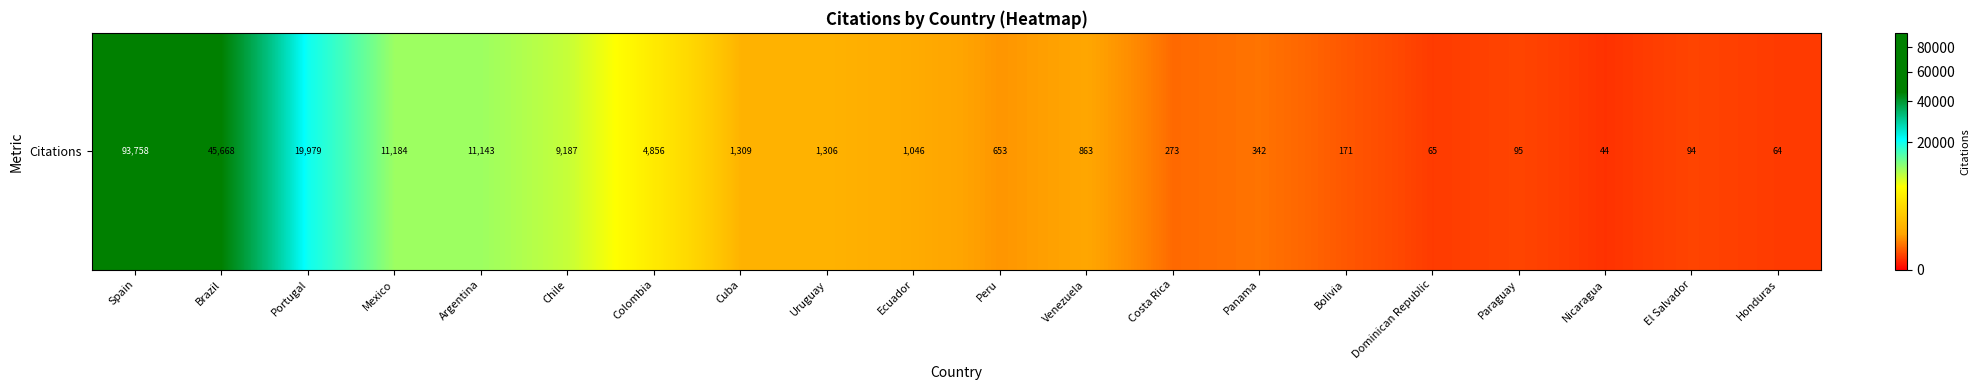

Where does the data first go above 1046?

Spain